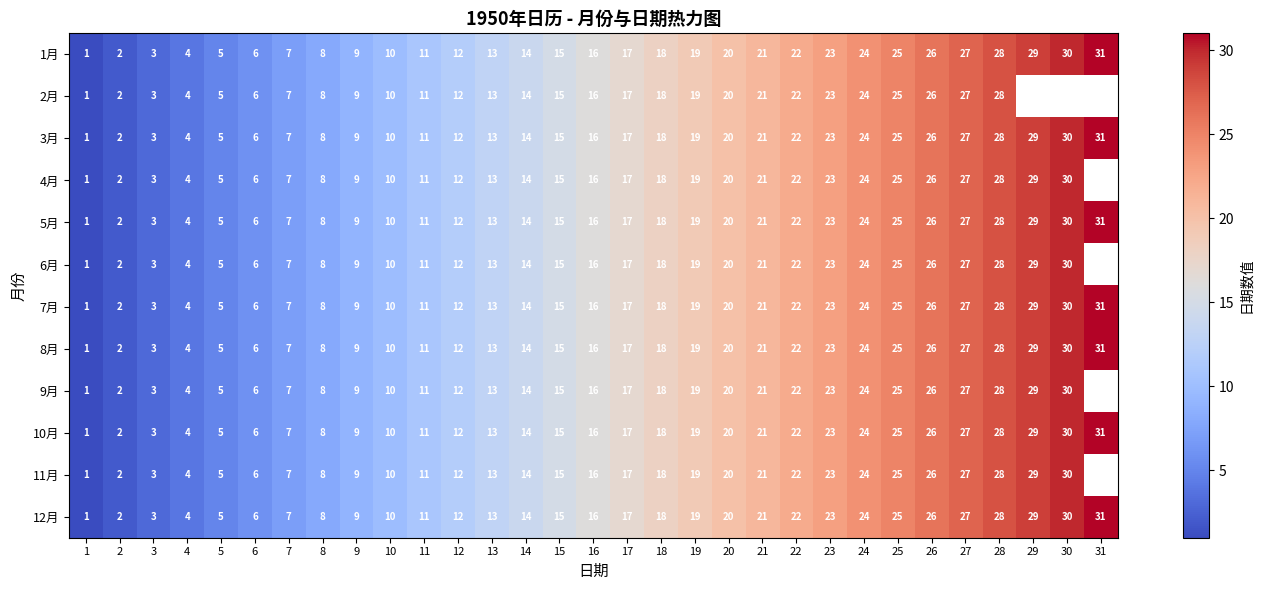

Is the value of 10月 at 27 greater than the value of 1月 at 13?

Yes